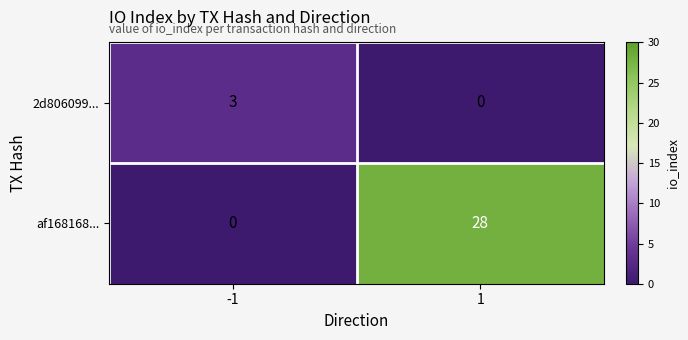

Which series has the largest total across all categories?

af168168...